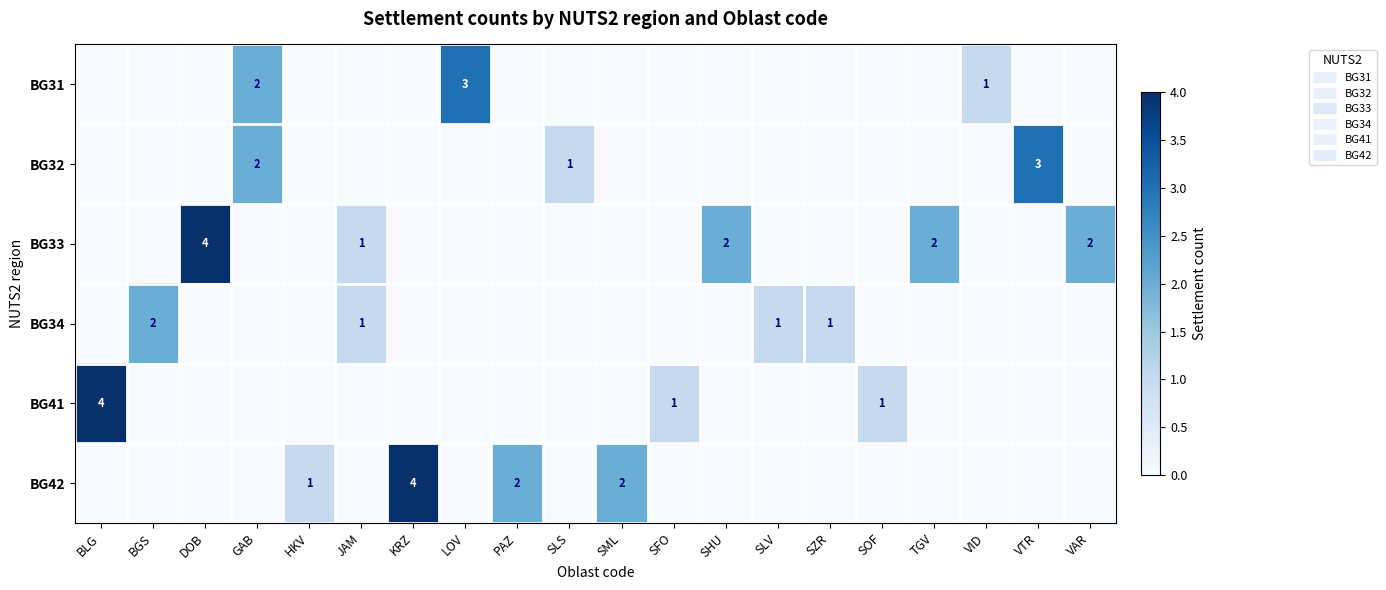

At which category is the sum across all series the highest?

BLG